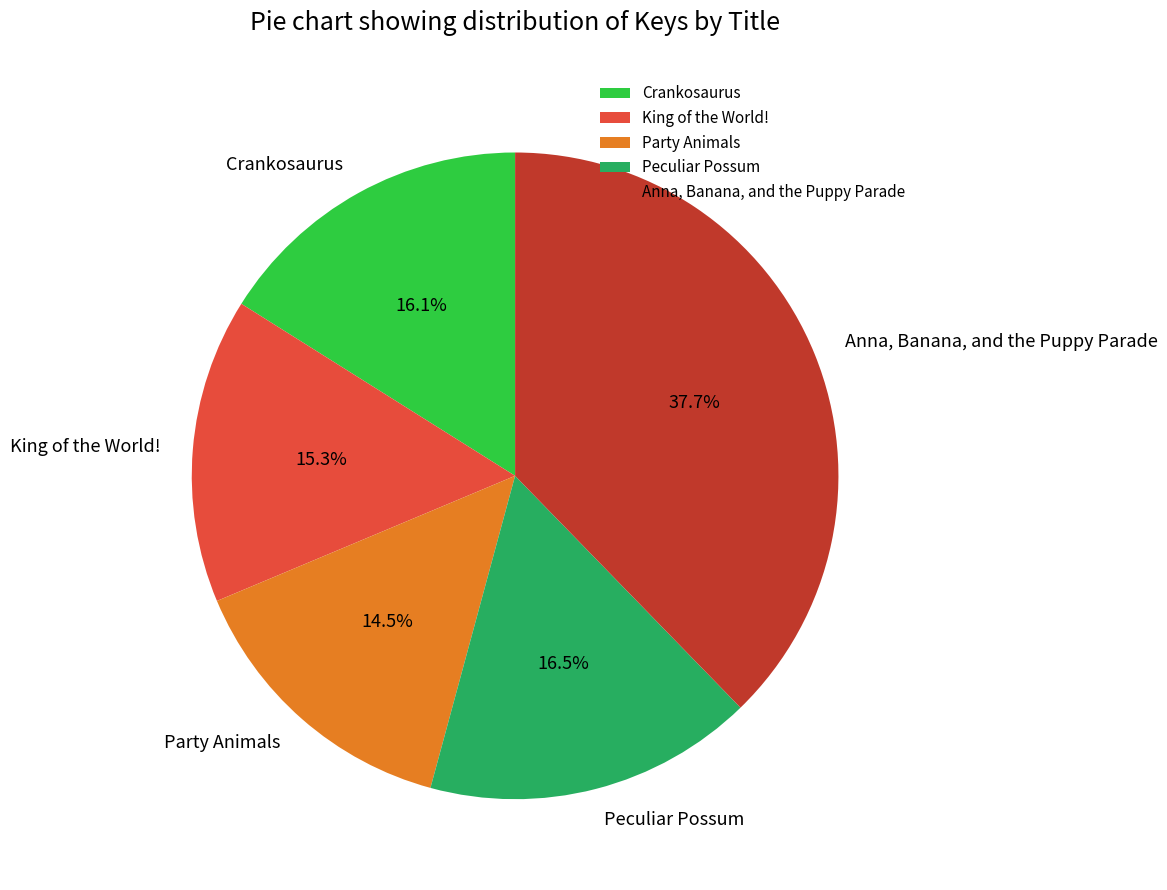

How many slices are in this pie chart?

5